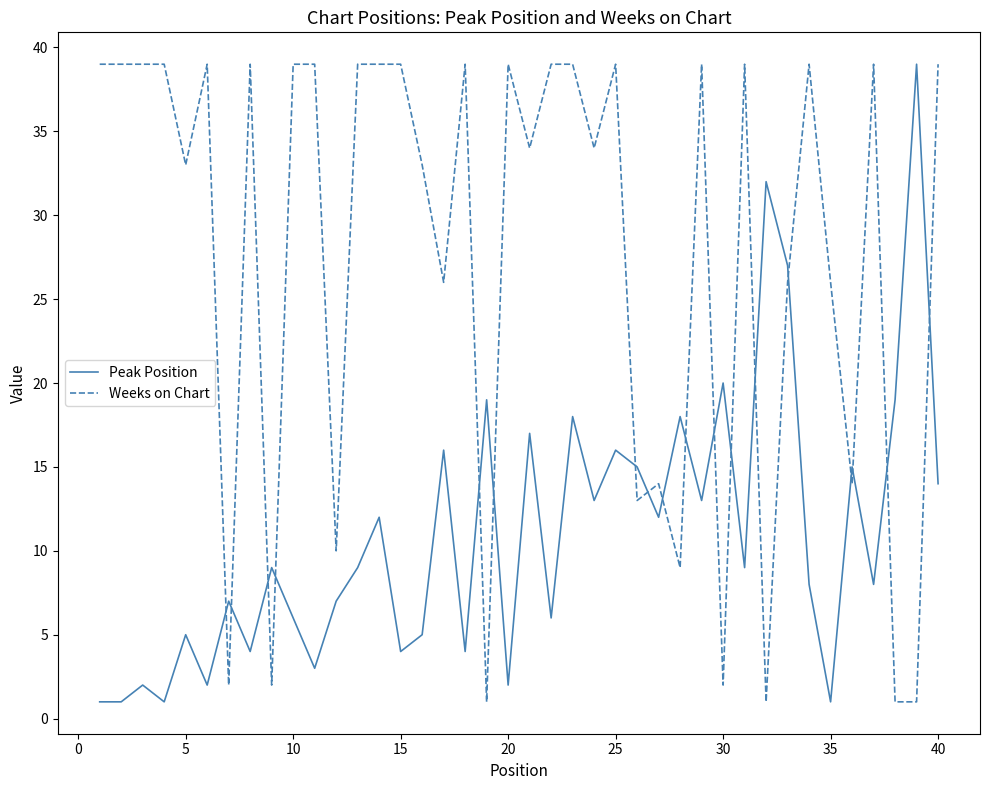

Which series ends up on top after the final intersection of Peak Position and Weeks on Chart?

Weeks on Chart